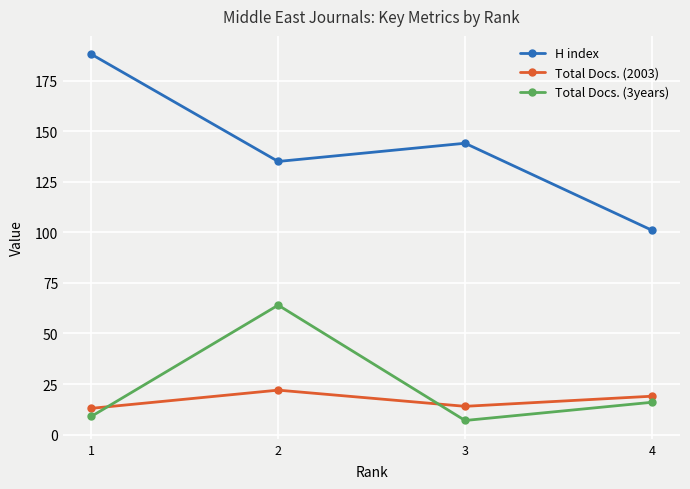

Is it true that H index equals 188 at 1?

True